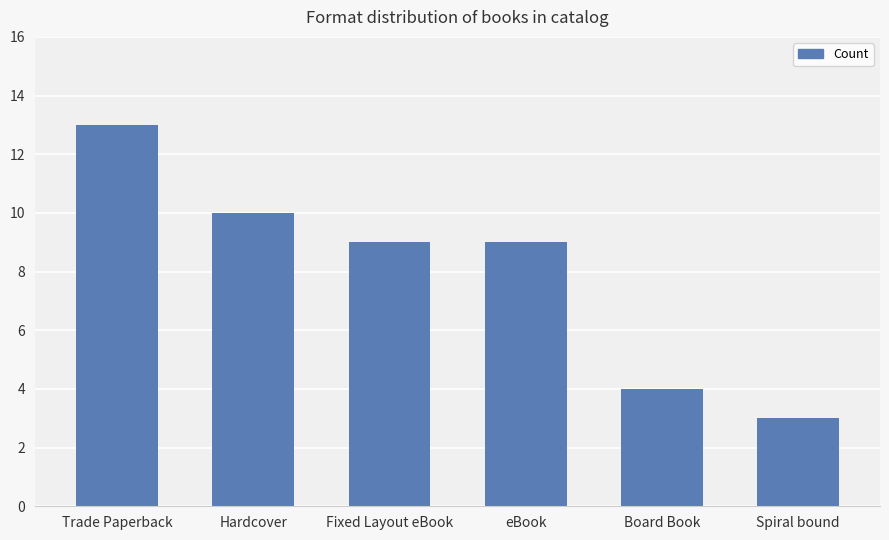

How many bars are there in total?

6